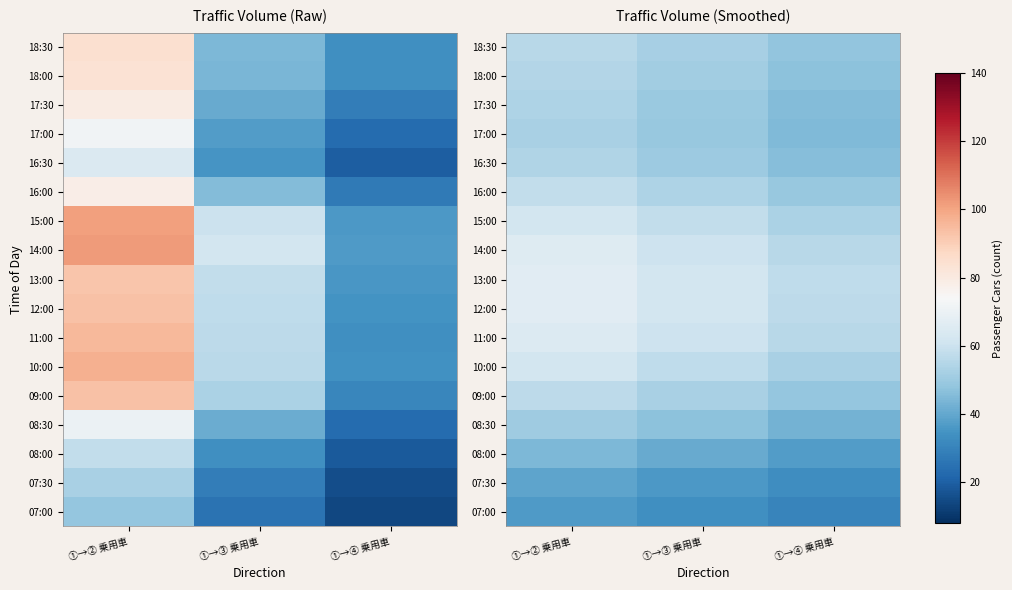

The value of 14:00 at ①→② 乗用車 is 116.7. True or false?

False